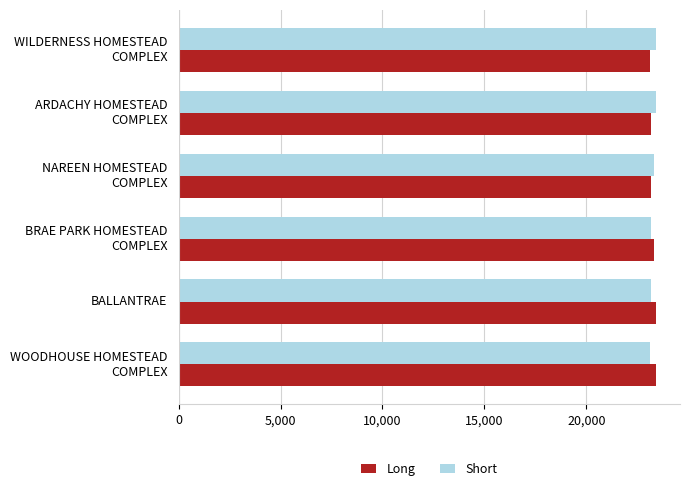

What is the sum of all Long values?

139650